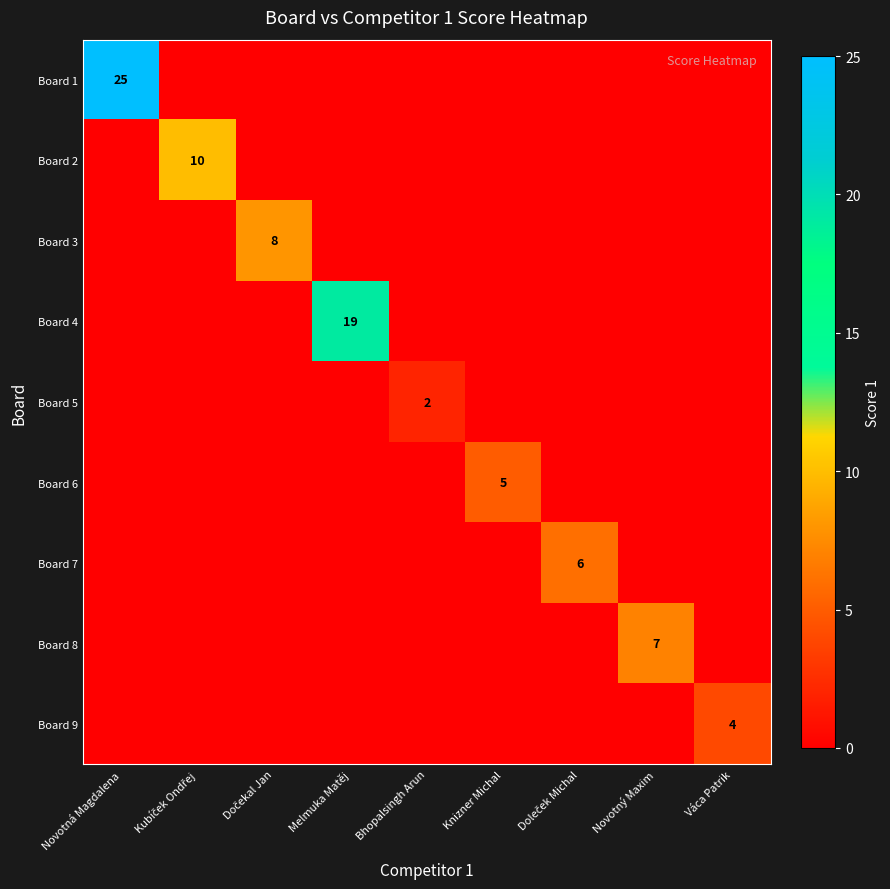

Rank the categories by Board 5 value from highest to lowest.

Bhopalsingh Arun, Novotná Magdalena, Kubíček Ondřej, Dočekal Jan, Melmuka Matěj, Knizner Michal, Doleček Michal, Novotný Maxim, Váca Patrik